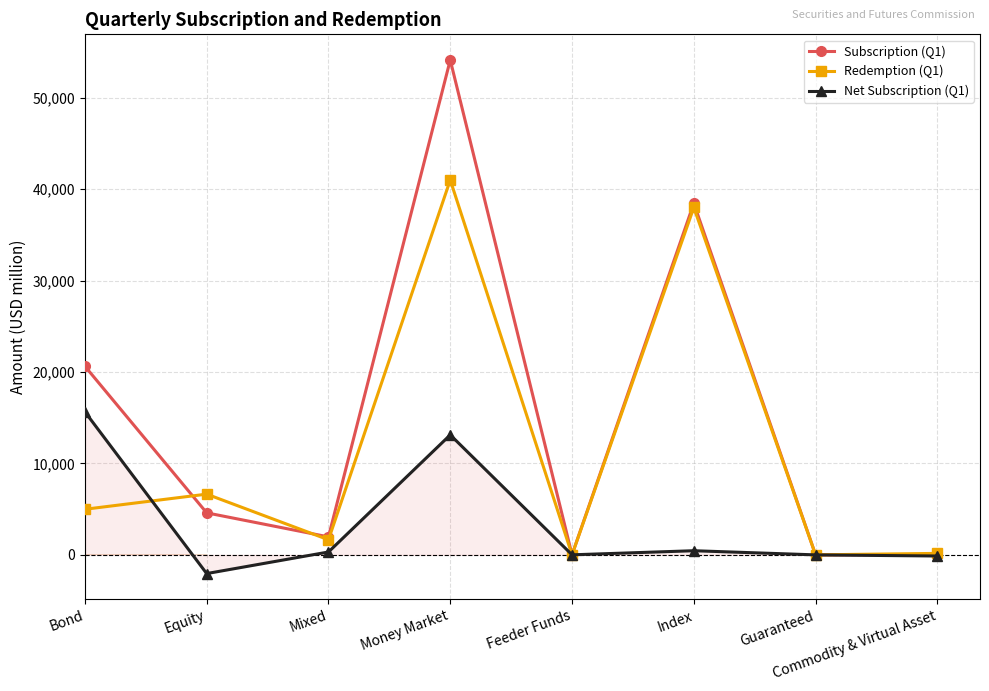

True or false: Net Subscription (Q1) has more than 2 interior local peaks.

False